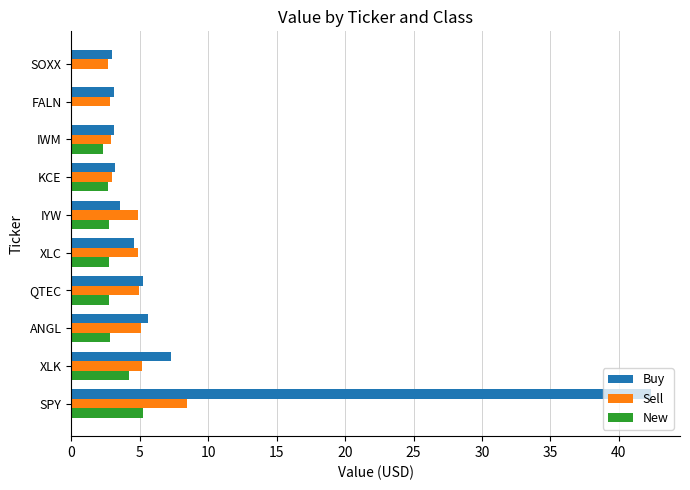

What is the total value across all series at IYW?

11.1